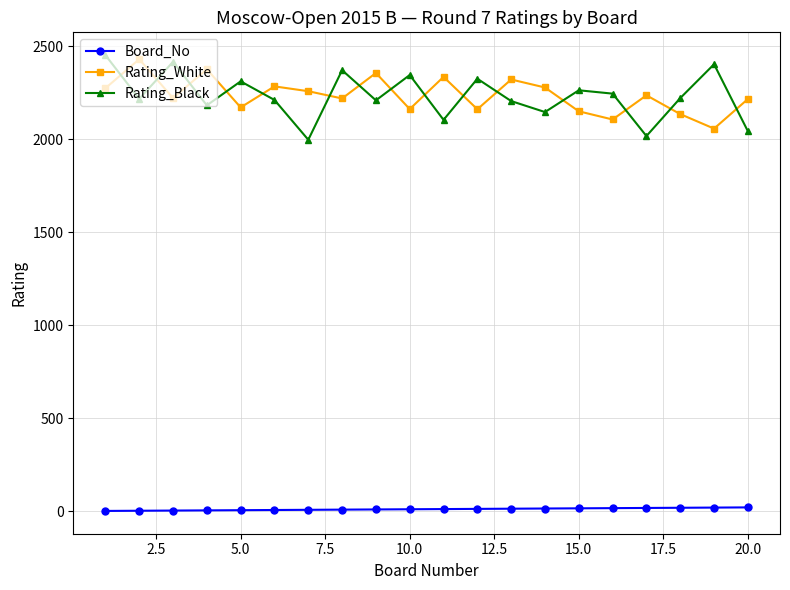

What is the lowest value of the Rating_Black series?

1996